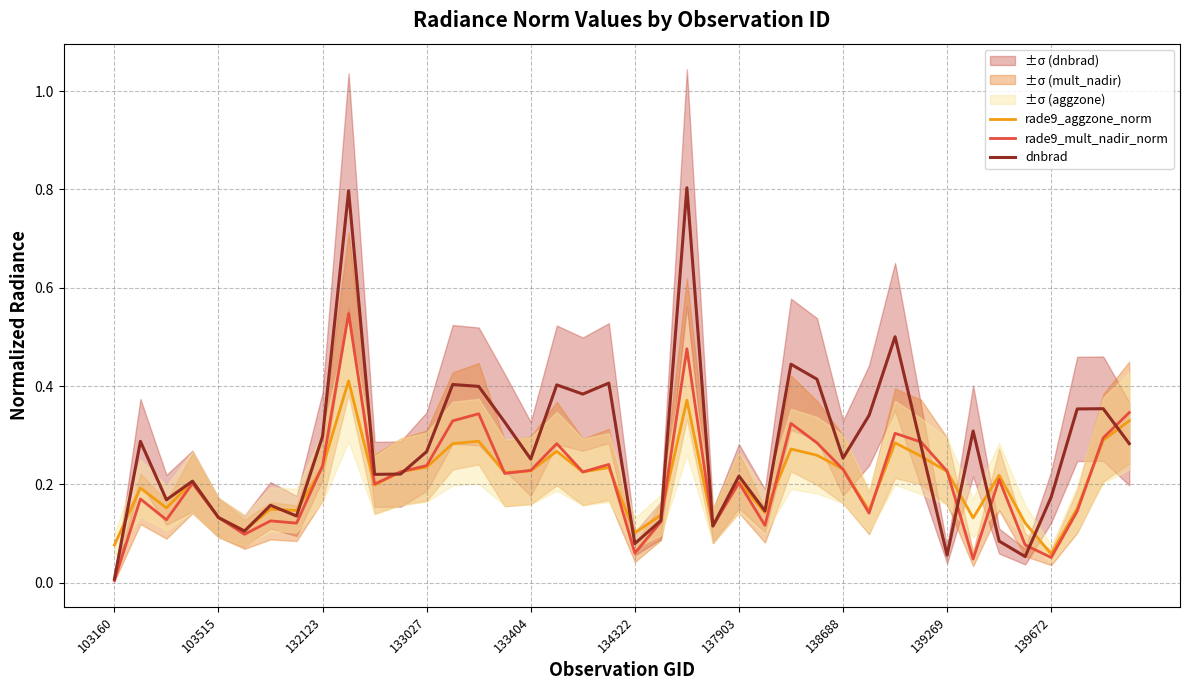

Which category has the lowest value in the dnbrad series?

103160